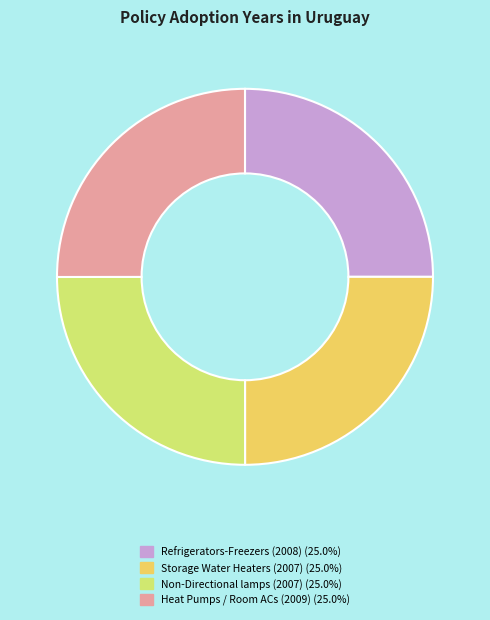

Is there any slice that represents more than half of the pie?

No